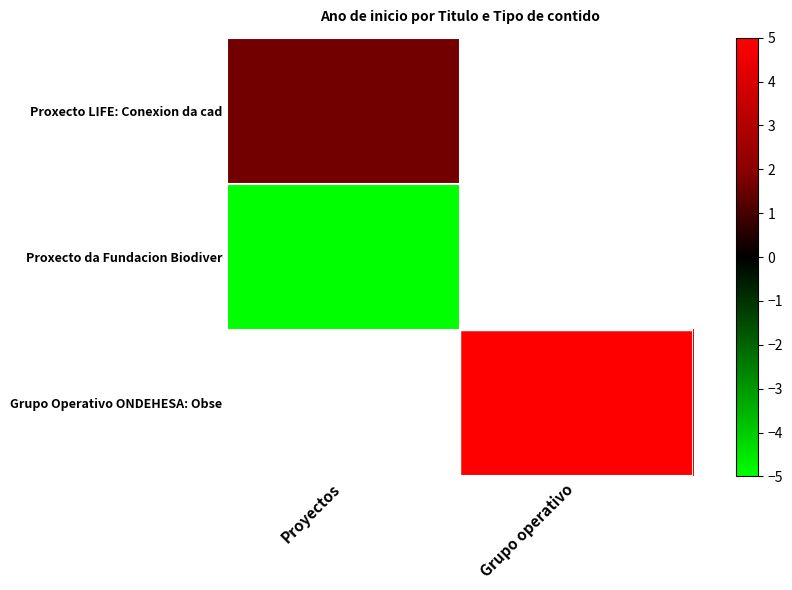

Between Proyectos and Grupo operativo, which is larger?

Grupo operativo